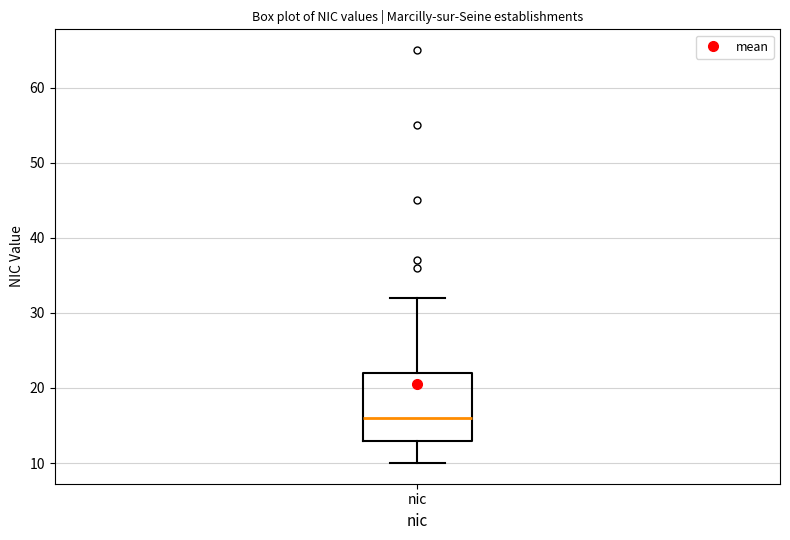

Where is the lower edge of the box for nic on the y-axis? The values are not printed on the chart, so give them approximately, as read against the axis.

13